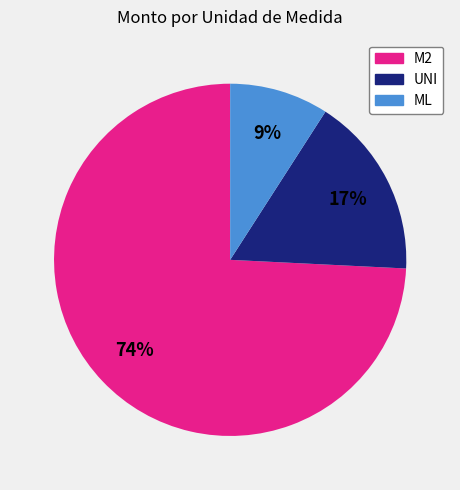

To the nearest percent, what portion does ML represent?

9%